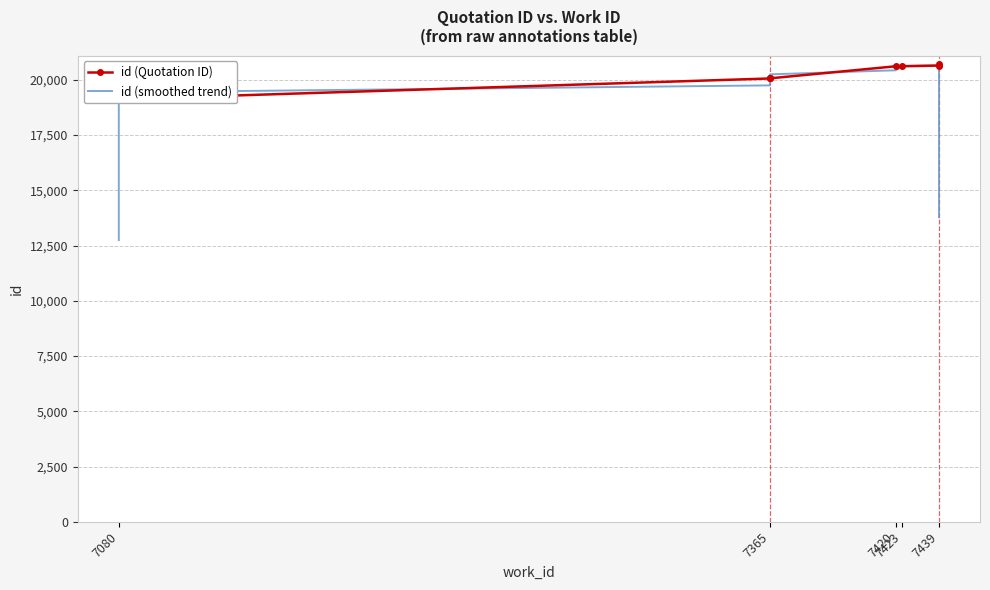

What is the sum of all id (Quotation ID) values?

180989.0